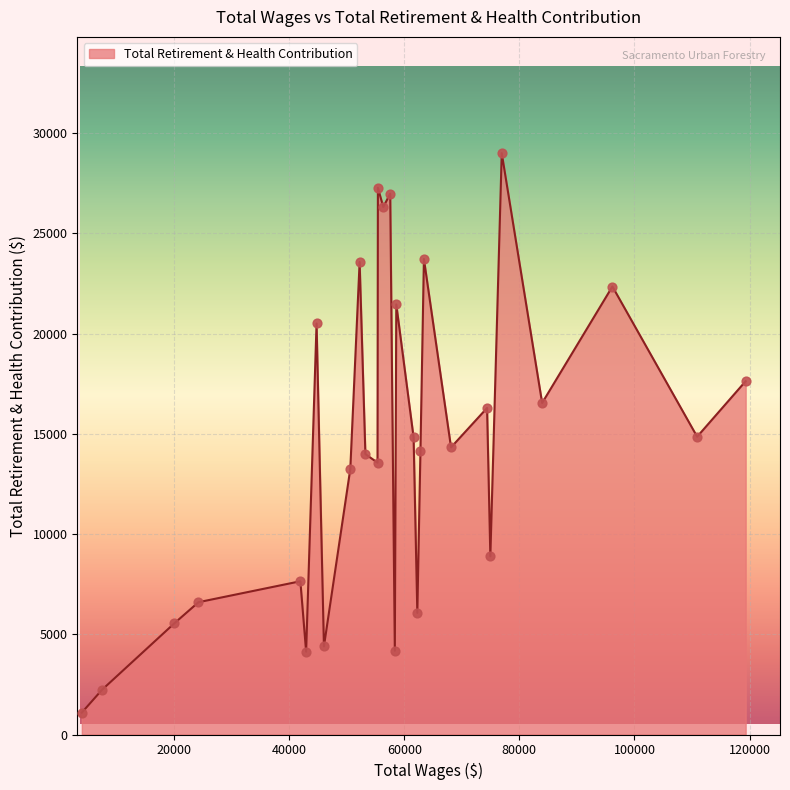

What is the difference between the maximum and minimum values?

27911